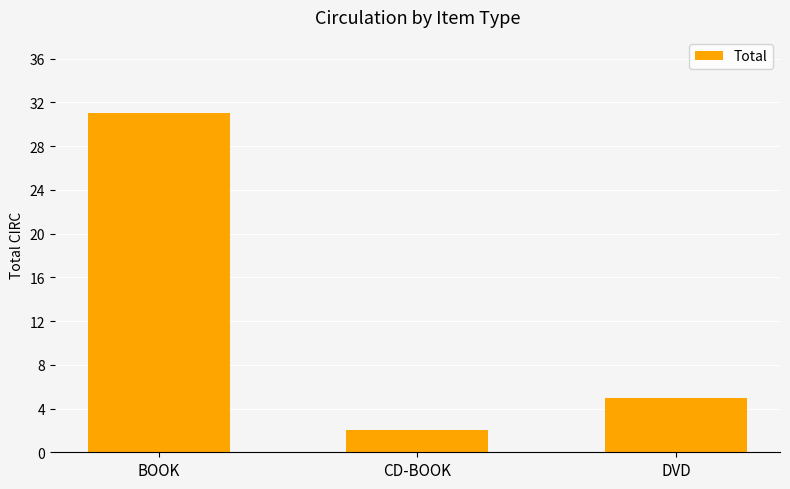

The value at DVD is 5. True or false?

True